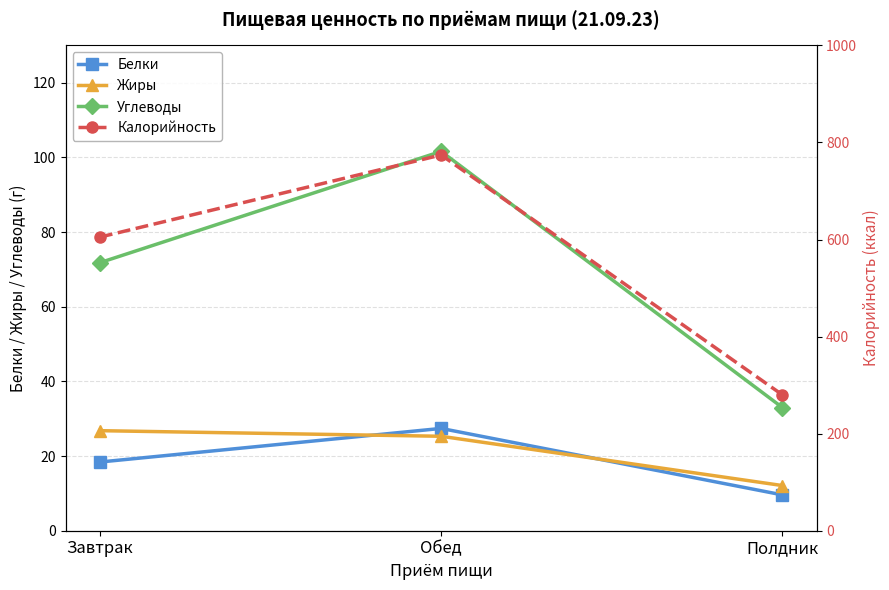

True or false: Калорийность has a value of 605.0 at Завтрак.

True